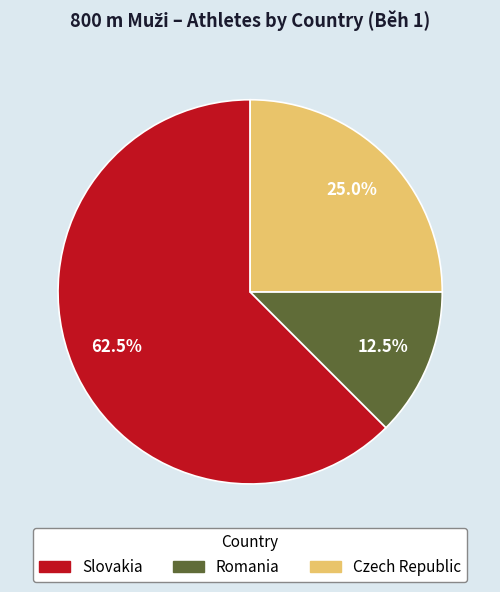

Which slice is the largest?

Slovakia